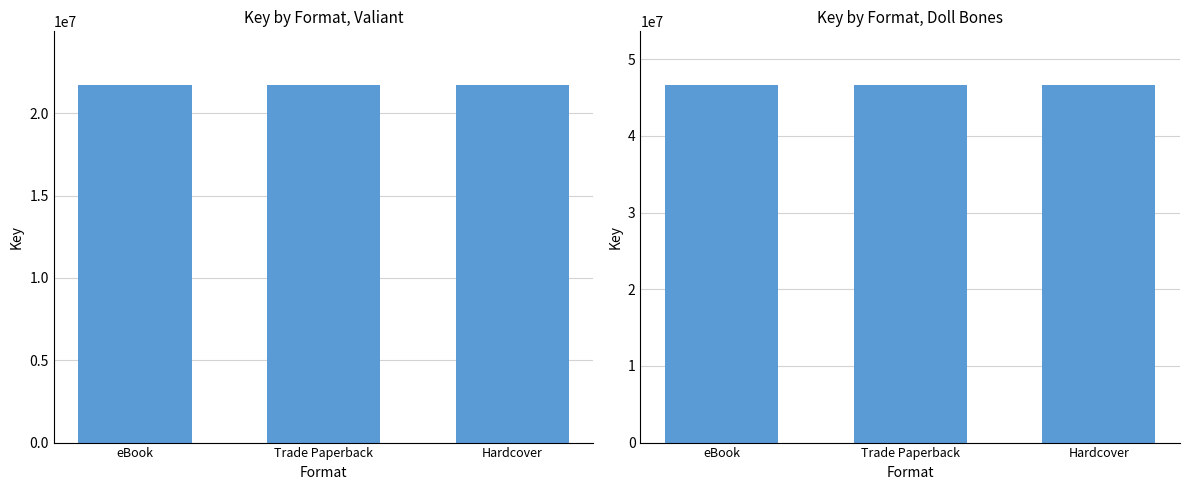

What is the value of the Doll Bones bar at the 1st from the left?

46644544